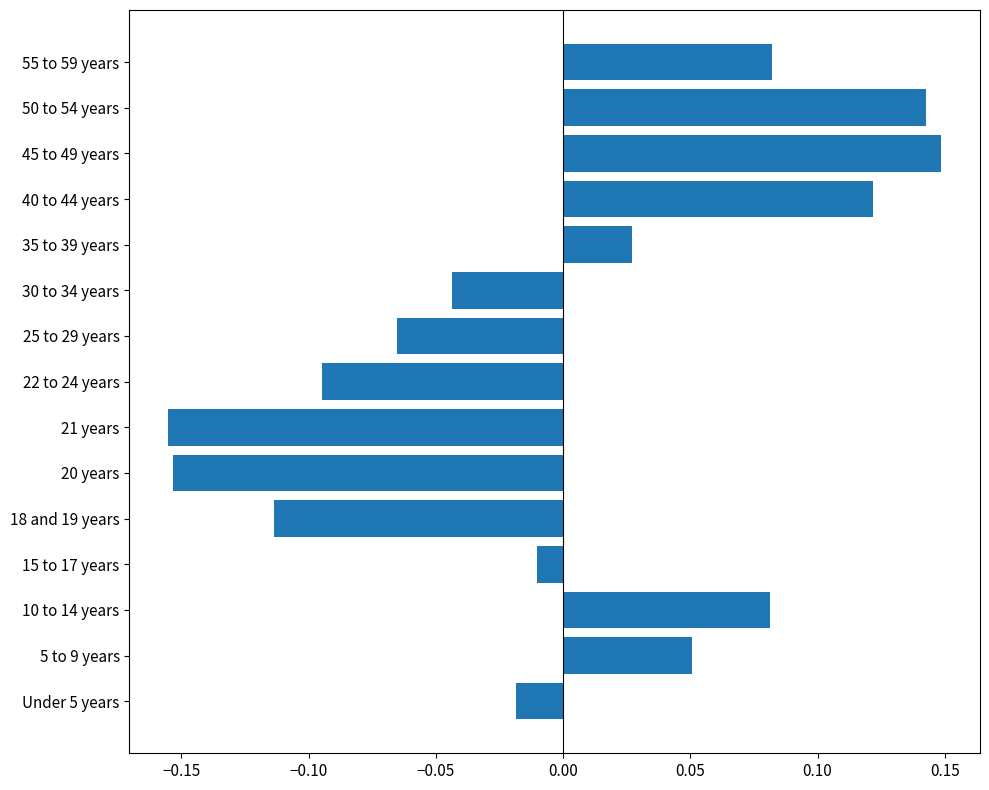

The chart shows a value of -0.1 at 20 years. True or false?

False